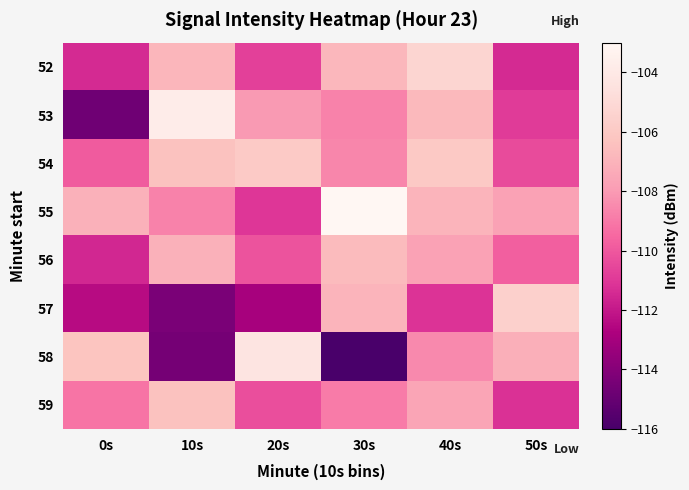

Reading left to right, transcribe all the data shown in this chart.

52: 0s=-111.4	10s=-106.9	20s=-110.7	30s=-106.8	40s=-105.3	50s=-111.4
53: 0s=-114.7	10s=-103.7	20s=-108.0	30s=-108.7	40s=-106.8	50s=-110.9
54: 0s=-109.9	10s=-106.4	20s=-105.9	30s=-108.6	40s=-106.0	50s=-110.4
55: 0s=-107.1	10s=-108.7	20s=-111.0	30s=-103.0	40s=-107.0	50s=-107.7
56: 0s=-111.5	10s=-107.1	20s=-110.1	30s=-106.7	40s=-107.8	50s=-109.8
57: 0s=-112.4	10s=-114.3	20s=-112.9	30s=-107.0	40s=-111.1	50s=-105.5
58: 0s=-106.2	10s=-114.5	20s=-104.4	30s=-116.0	40s=-108.5	50s=-107.2
59: 0s=-109.1	10s=-106.4	20s=-110.3	30s=-108.9	40s=-107.6	50s=-111.2